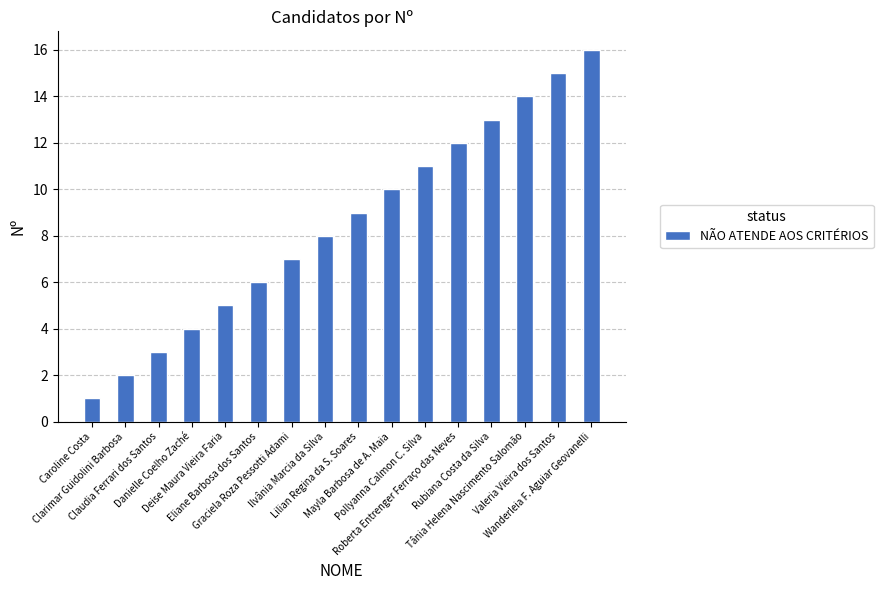

Reading left to right, extract all data points from this chart.

1	2	3	4	5	6	7	8	9	10	11	12	13	14	15	16